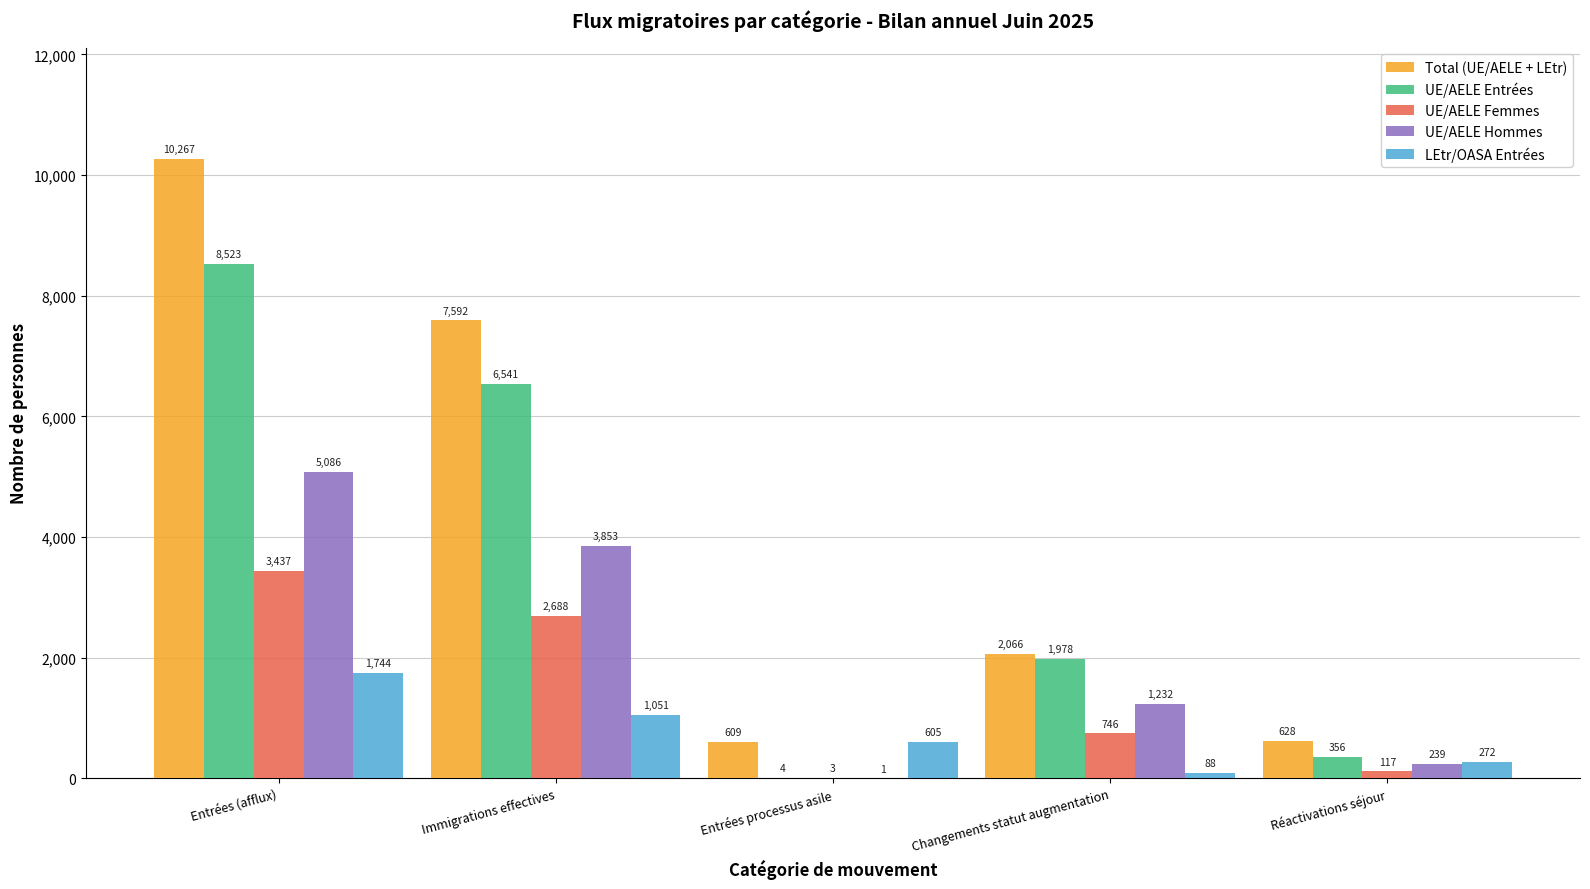

Reading right to left, extract all data points from this chart.

Total (UE/AELE + LEtr): 628	2066	609	7592	10267
UE/AELE Entrées: 356	1978	4	6541	8523
UE/AELE Femmes: 117	746	3	2688	3437
UE/AELE Hommes: 239	1232	1	3853	5086
LEtr/OASA Entrées: 272	88	605	1051	1744